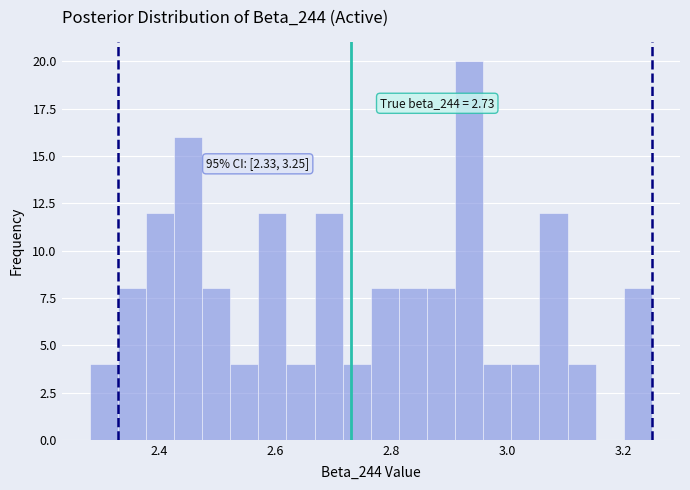

Around what value on the x-axis is the tallest bar? Give the approximate position of its centre, as read against the axis.

2.94